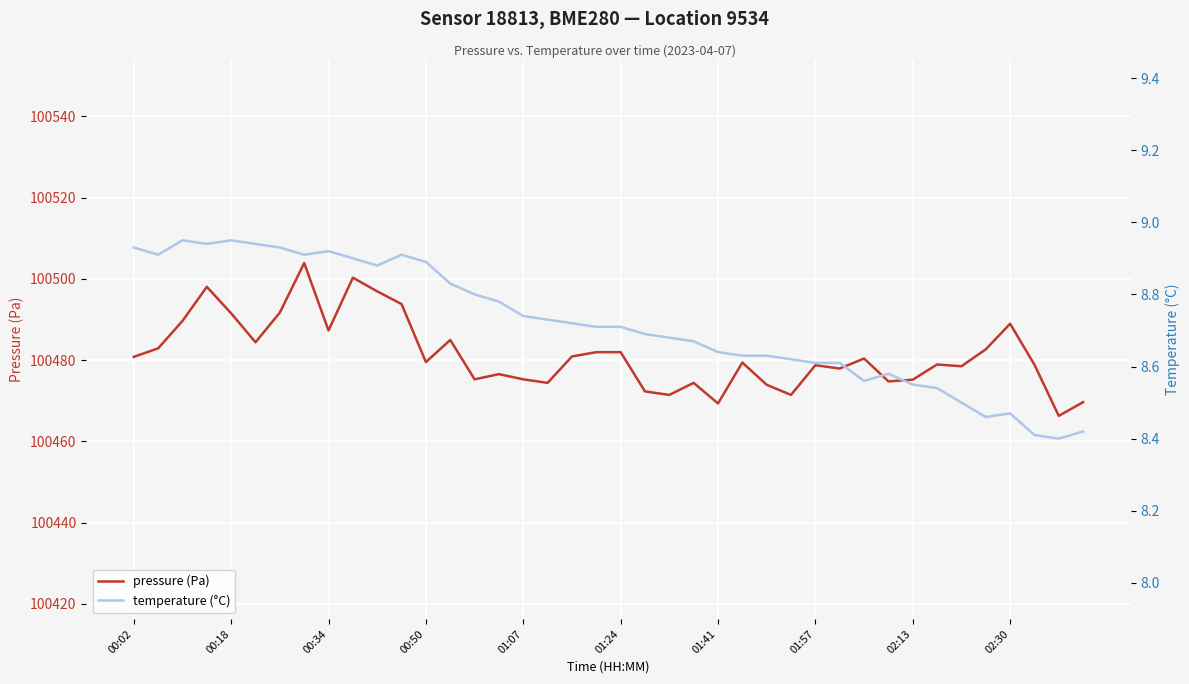

The pressure (Pa) series shows 100482.0 at 01:24. True or false?

True